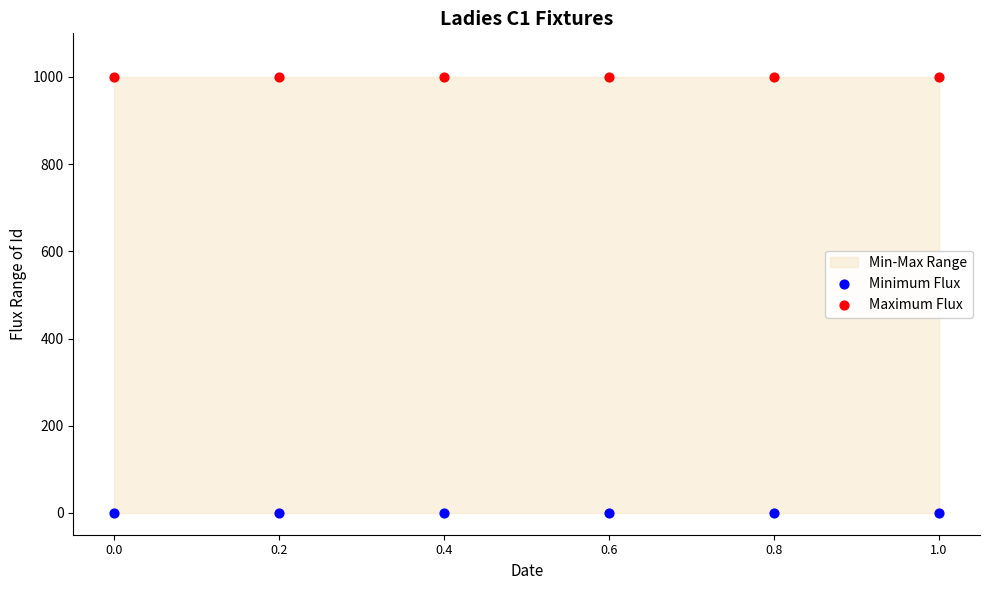

Which series reaches the maximum Y coordinate?

Maximum Flux